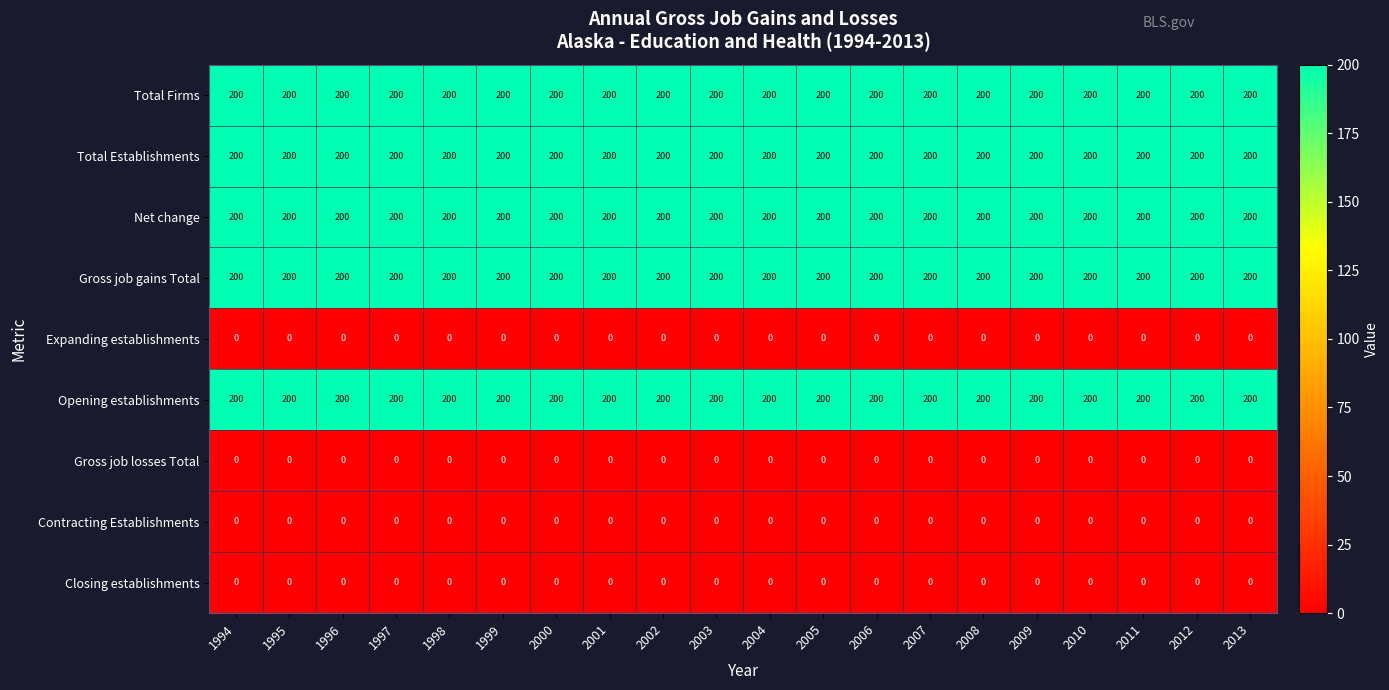

What is the sum of all Total Firms values?

4000